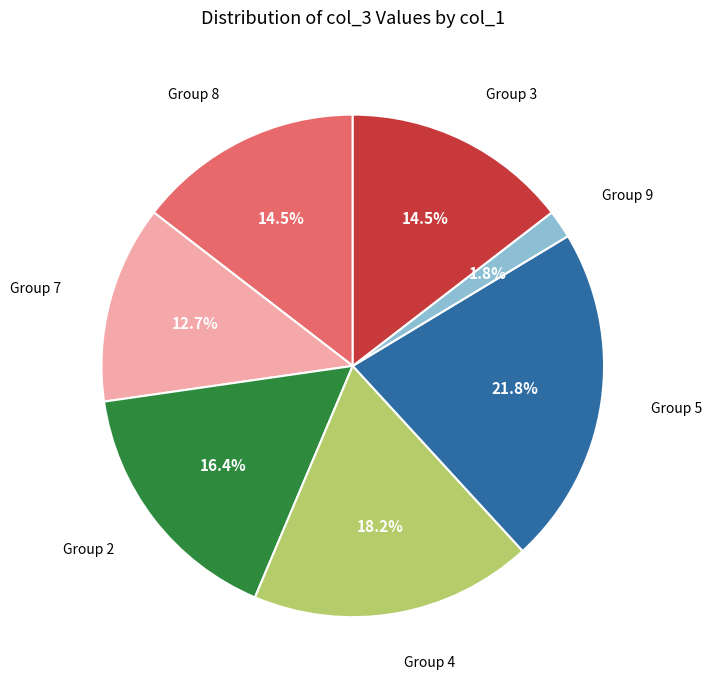

Approximately how many times larger is the value at Group 3 compared to Group 4?

0.8